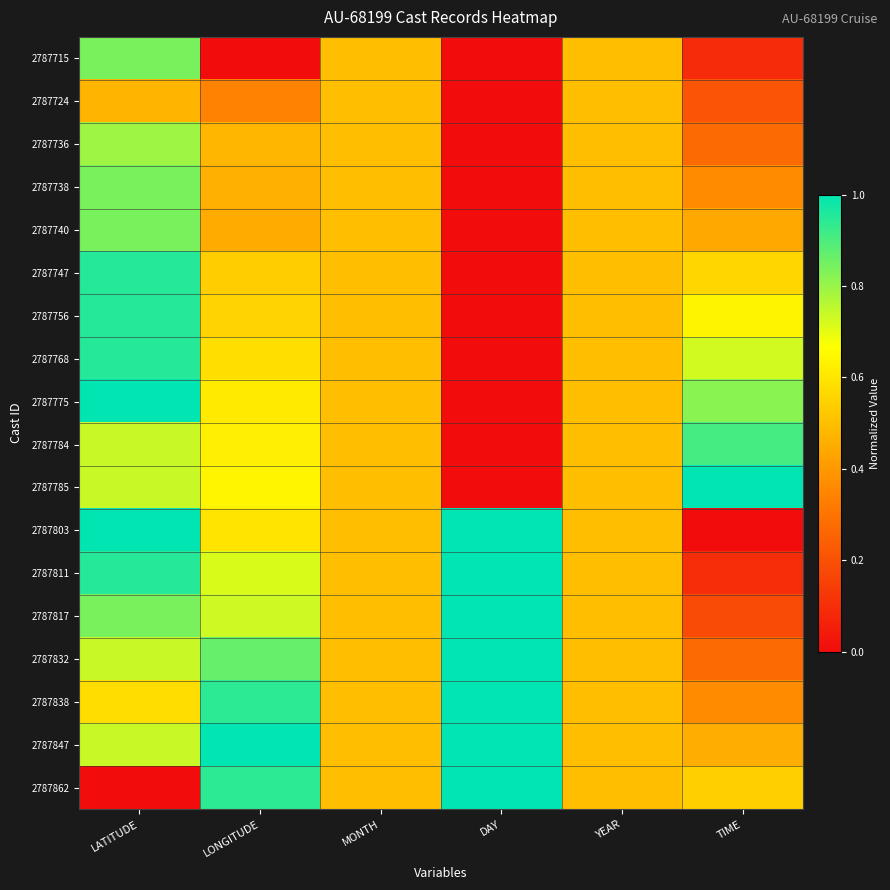

Which has a higher value, TIME or YEAR?

YEAR